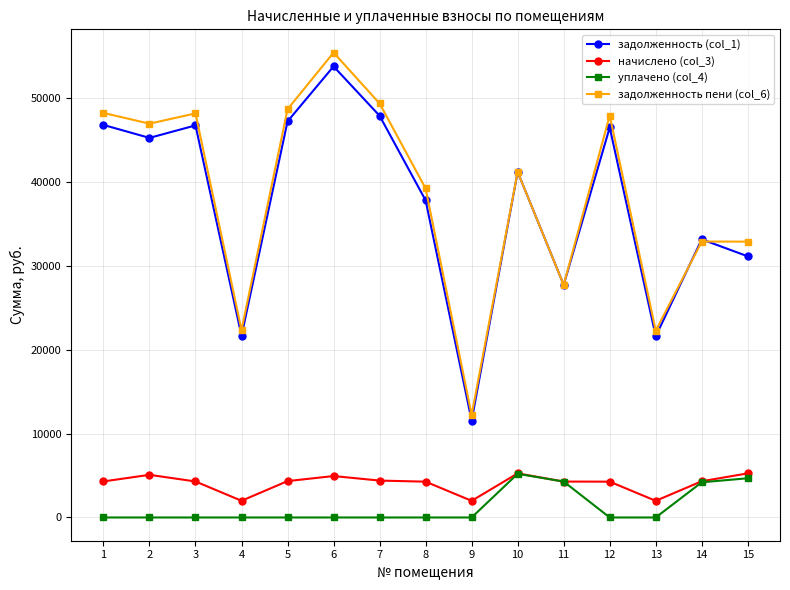

Is it true that задолженность (col_1) equals 21690.0 at 4?

True